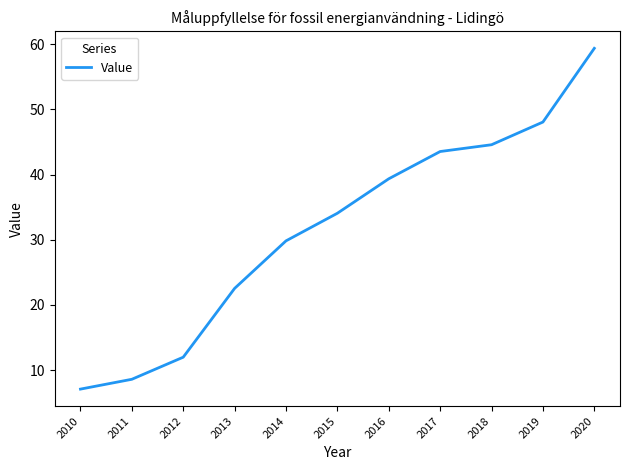

Is it true that the value at 2017 is 26.5?

False